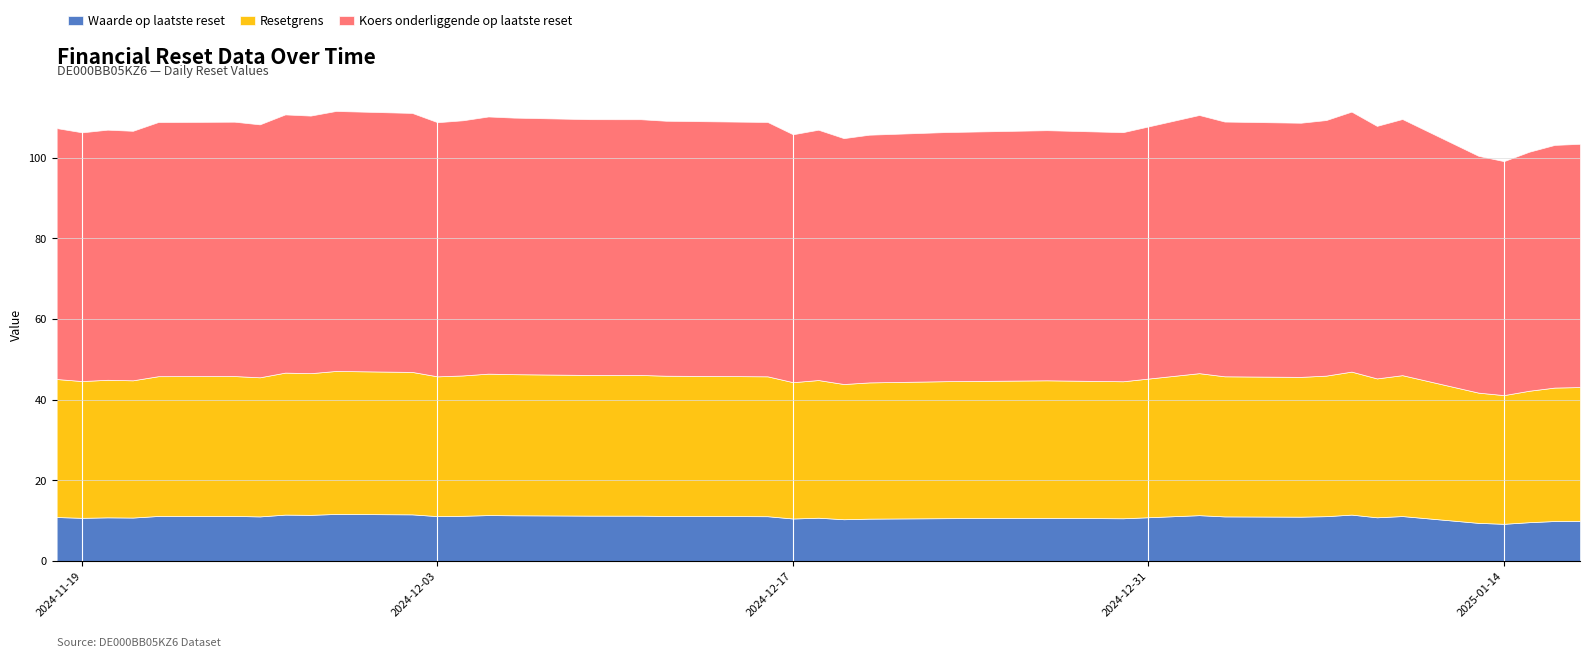

What is the highest value of the Waarde op laatste reset series?

11.7